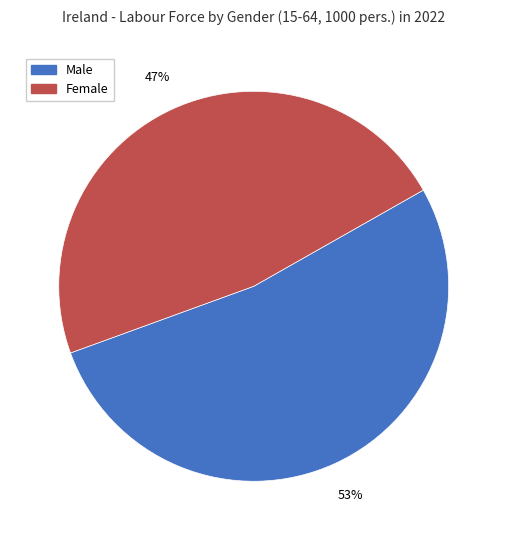

Is it true that Male is 62% of the pie?

False